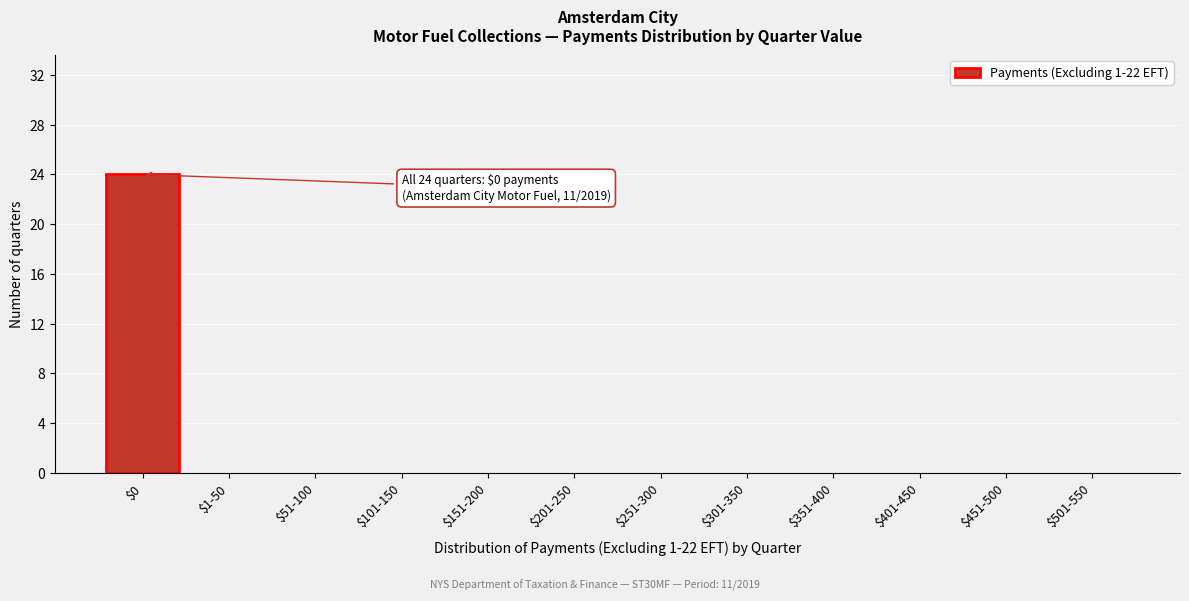

The chart shows a value of 8 at $251-300. True or false?

False